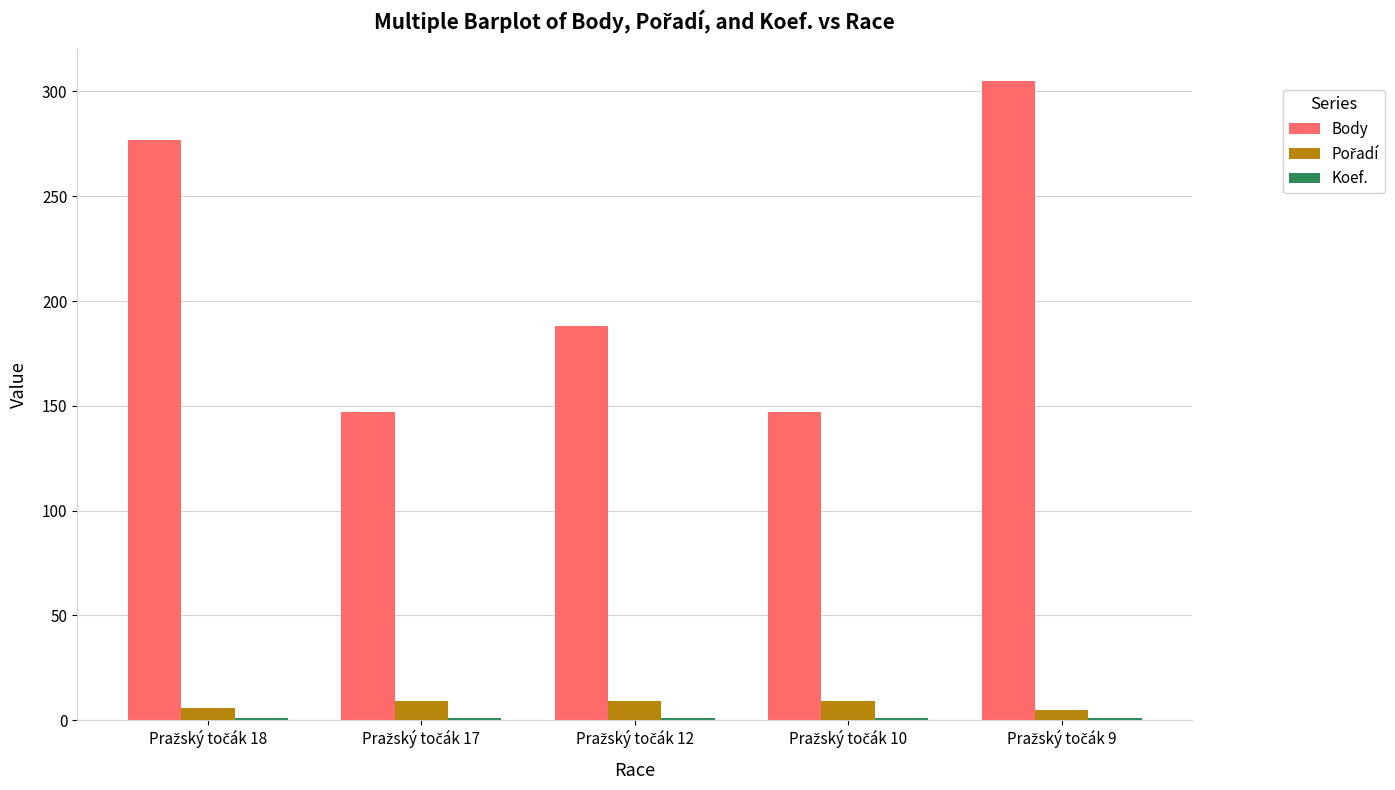

What is the highest value of the Body series?

305